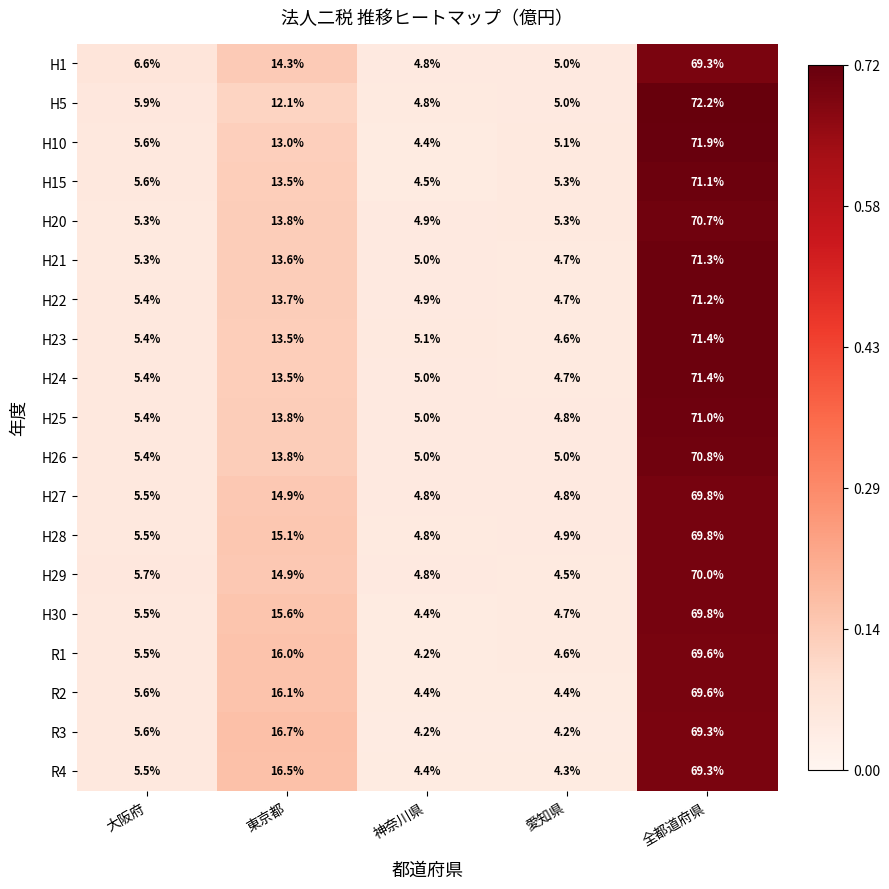

What is the total value across all series at 愛知県?

90.6